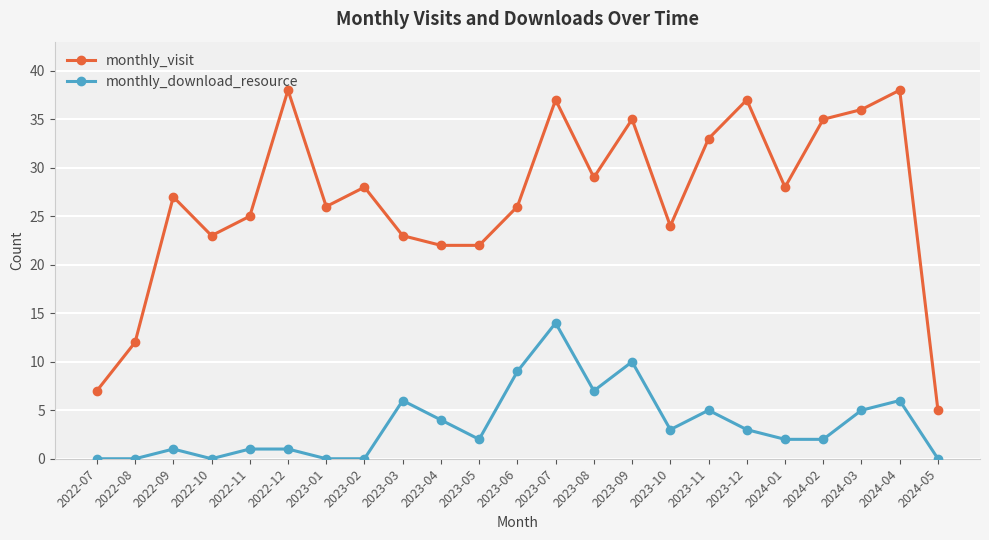

True or false: monthly_download_resource and monthly_visit intersect in this chart.

False